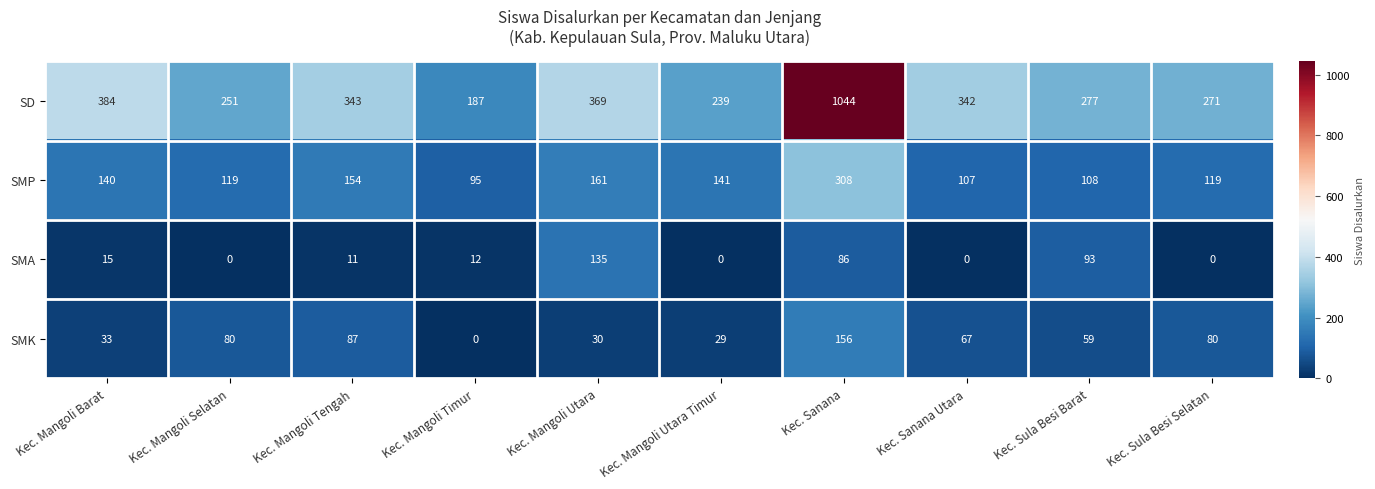

What value does the SD series have at Kec. Sanana, to the nearest 50?

1050